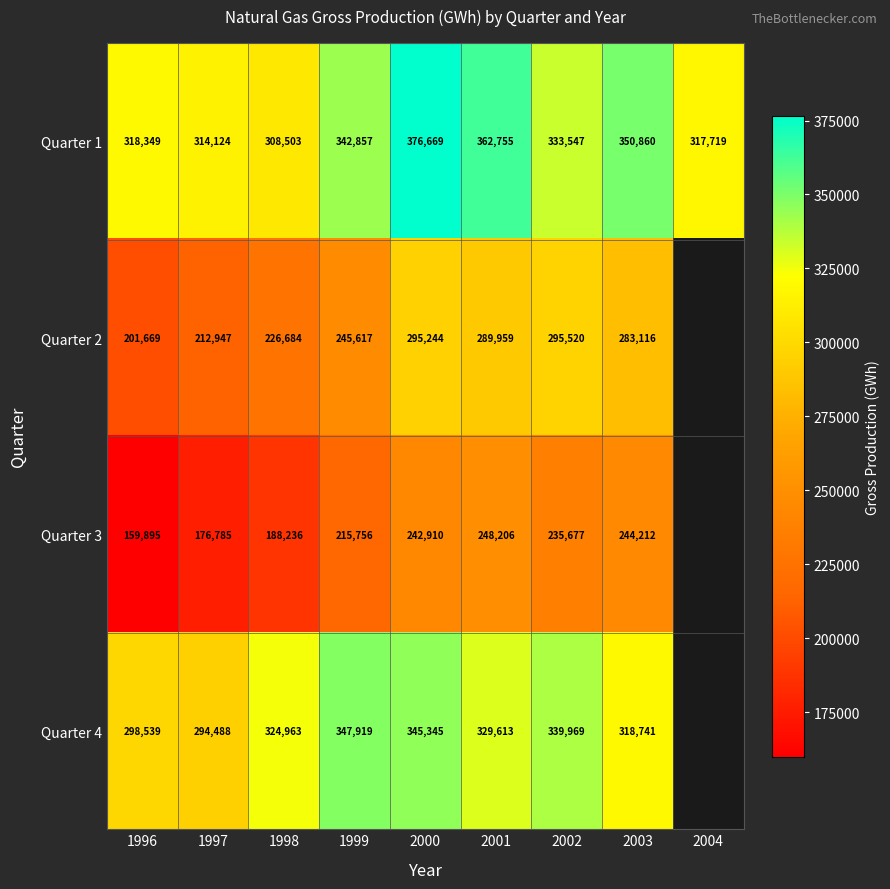

Rank the series at 1998 from lowest to highest value.

Quarter 3, Quarter 2, Quarter 1, Quarter 4